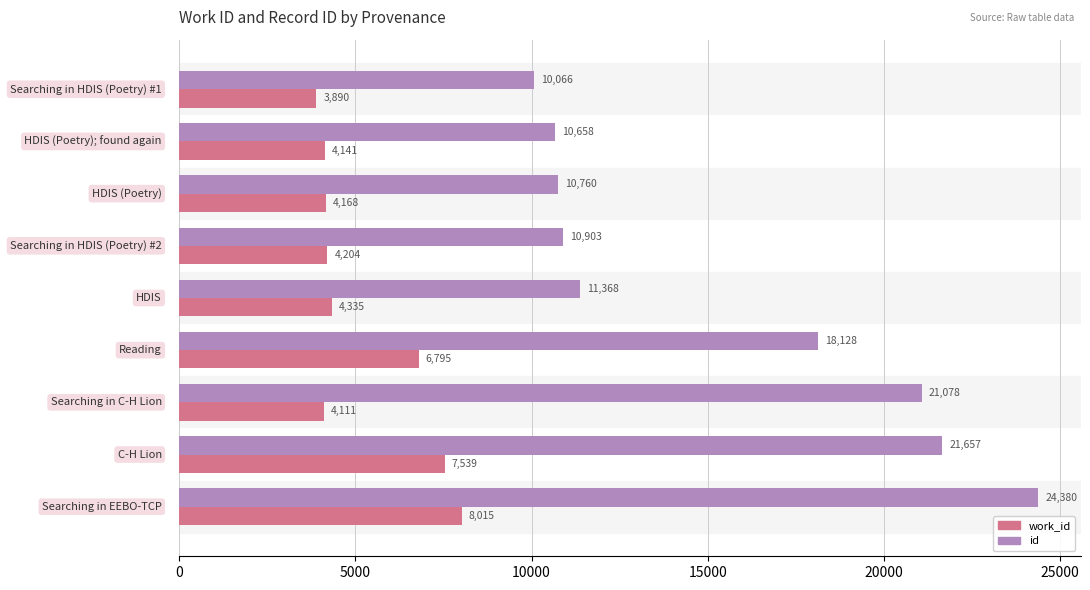

Which series has the largest total across all categories?

id